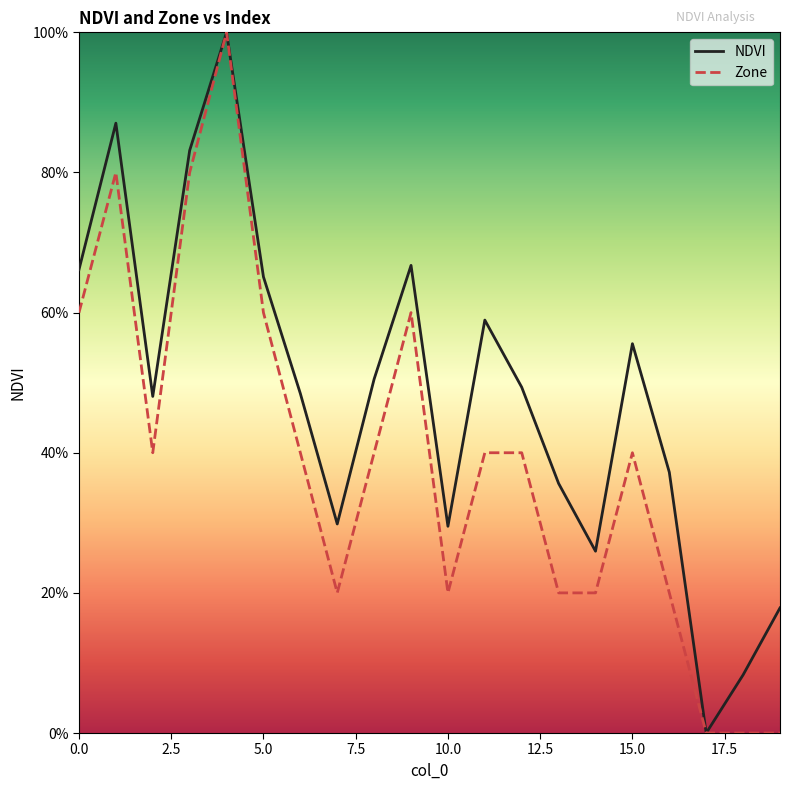

List the series in order of their overall mean, lowest first.

Zone, NDVI